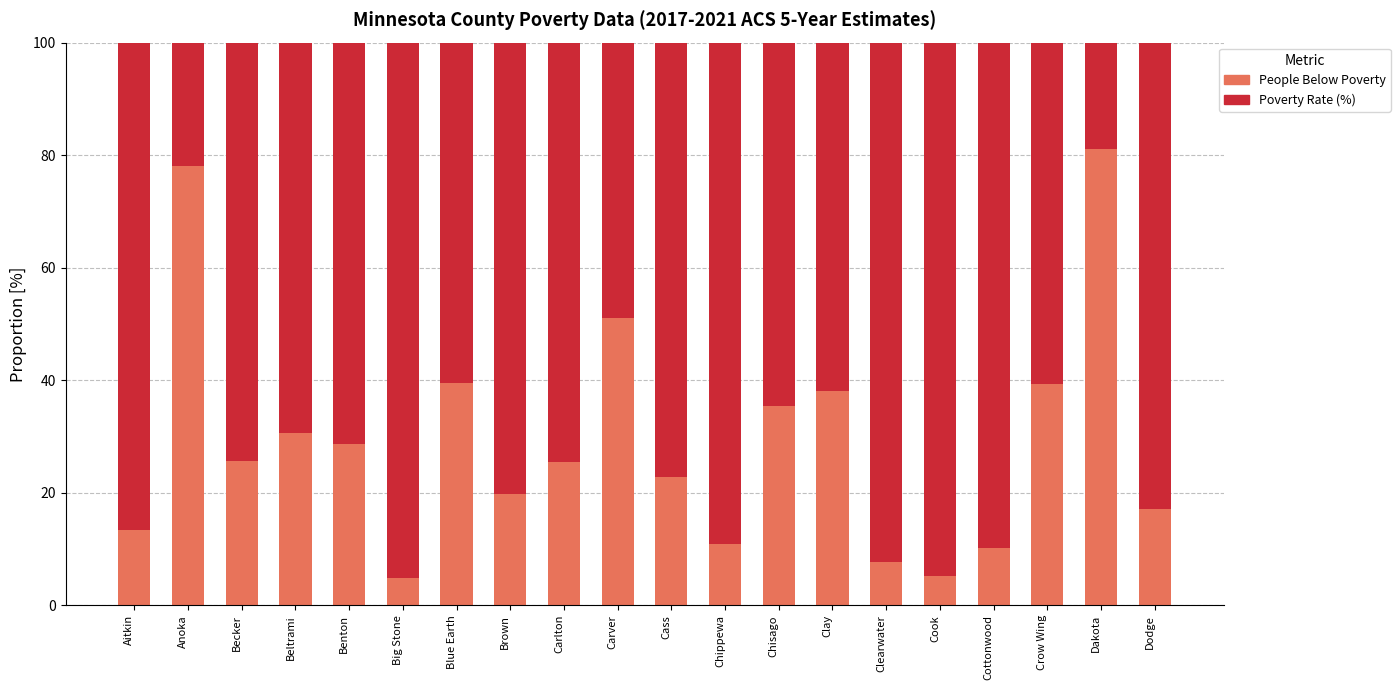

What is the approximate value of People Below Poverty at Chisago?

35.4